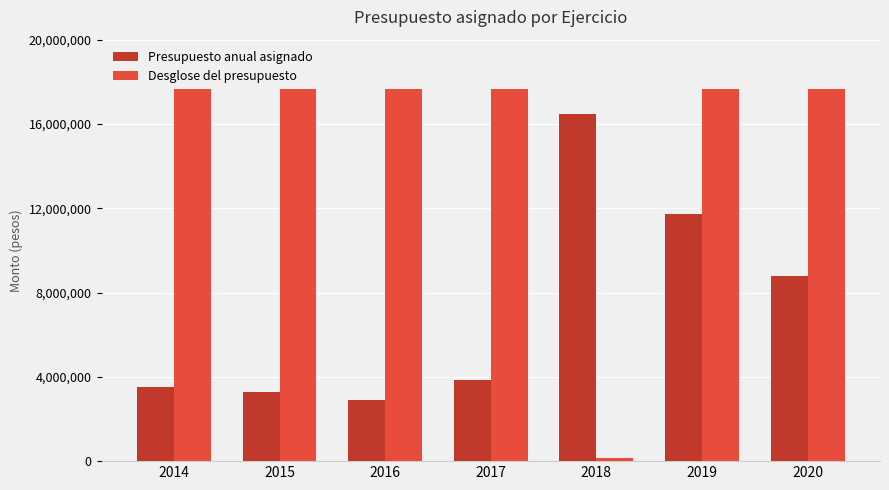

Count the number of categories in the chart.

7